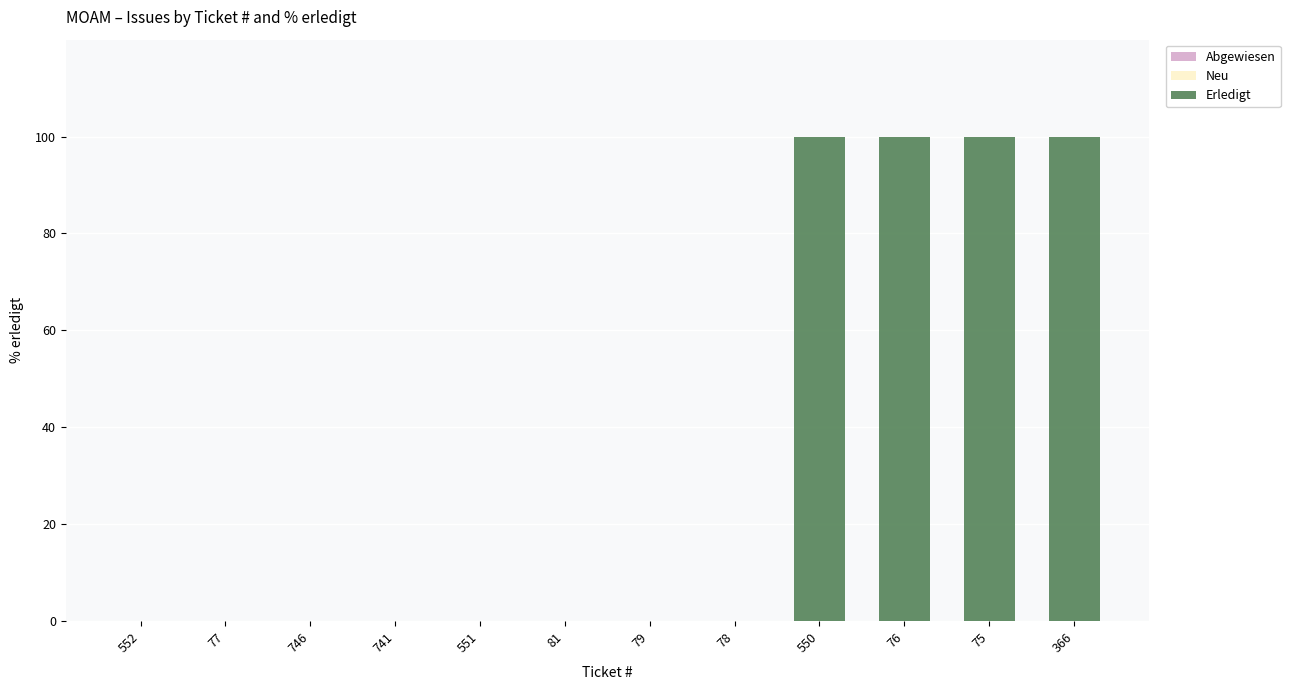

What is the sum of all values?

400